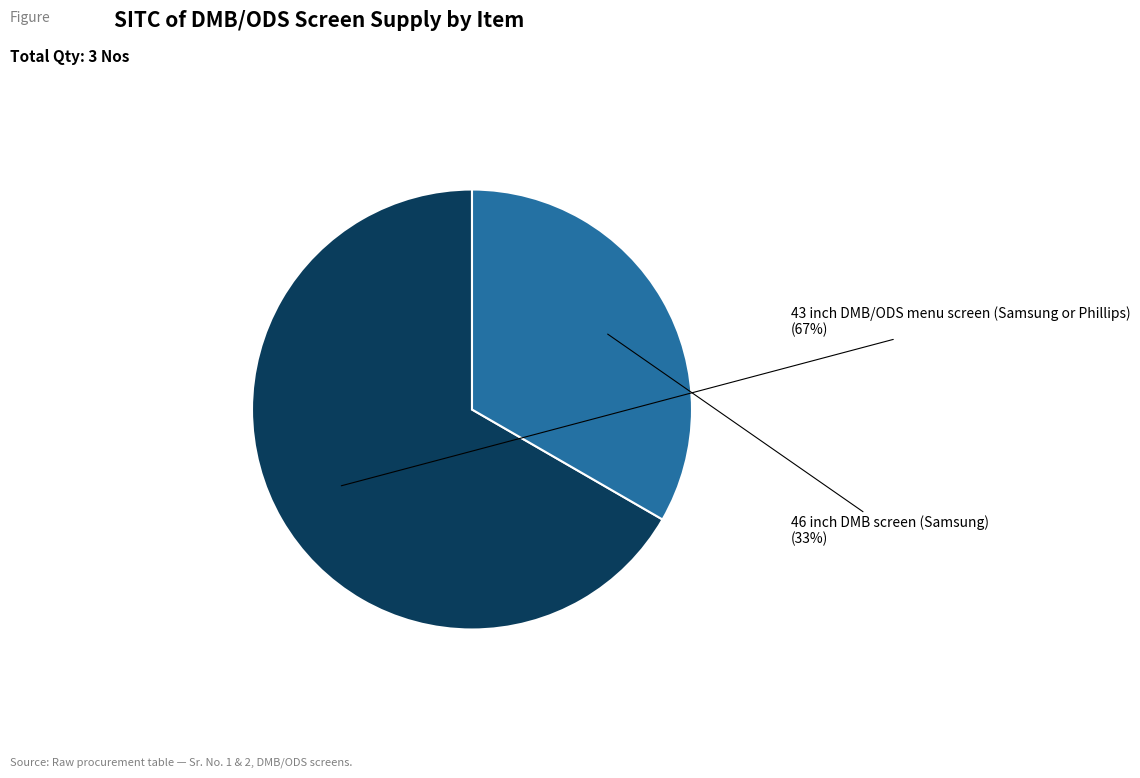

How many segments does this pie chart have?

2